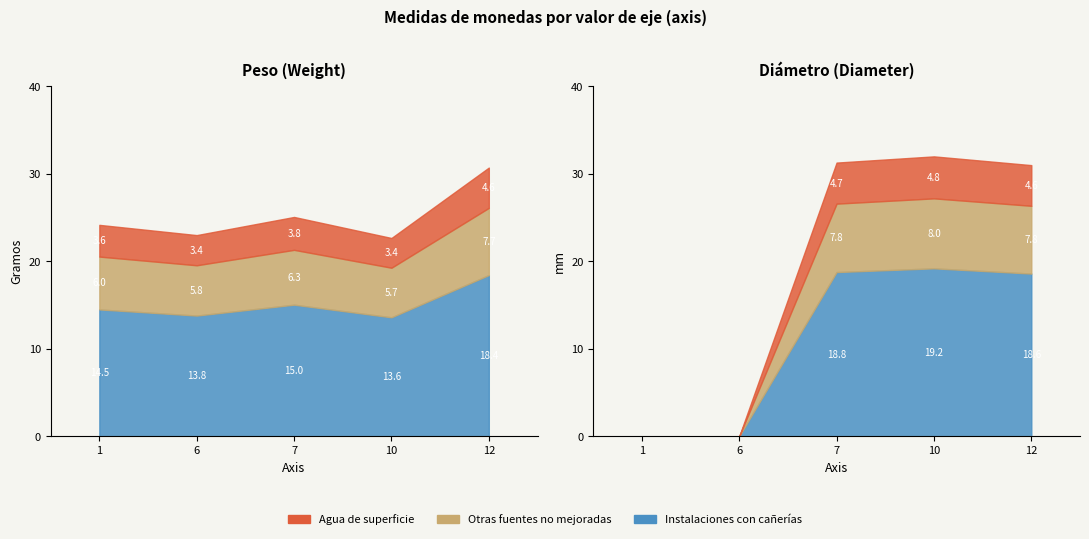

In diameter, how many points are higher than both neighbors (excluding endpoints)?

1